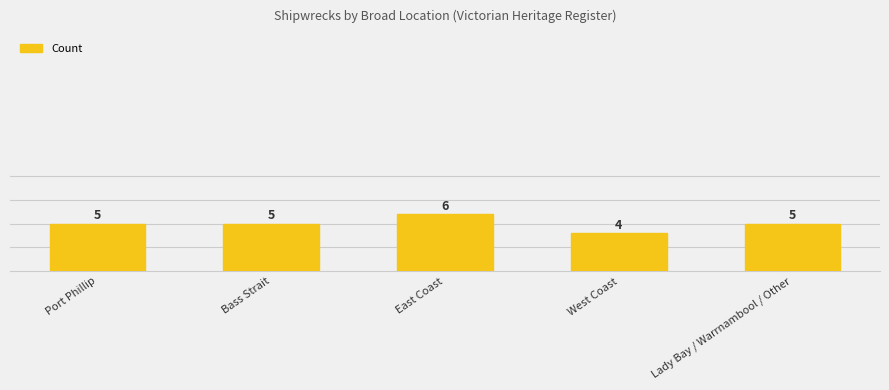

What value does the data have at Bass Strait?

5